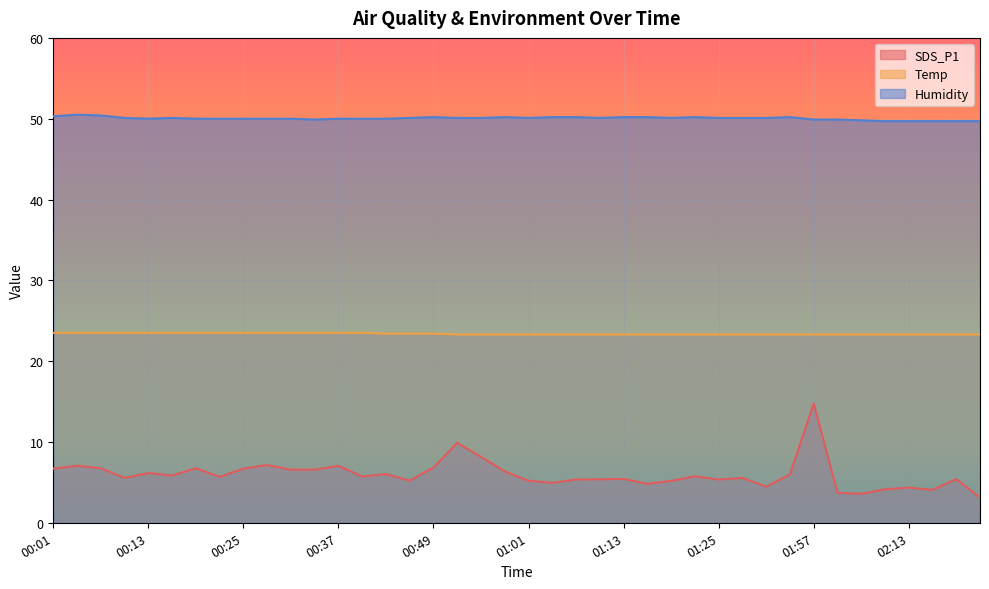

What are all the series names shown in the legend?

SDS_P1, Temp, Humidity